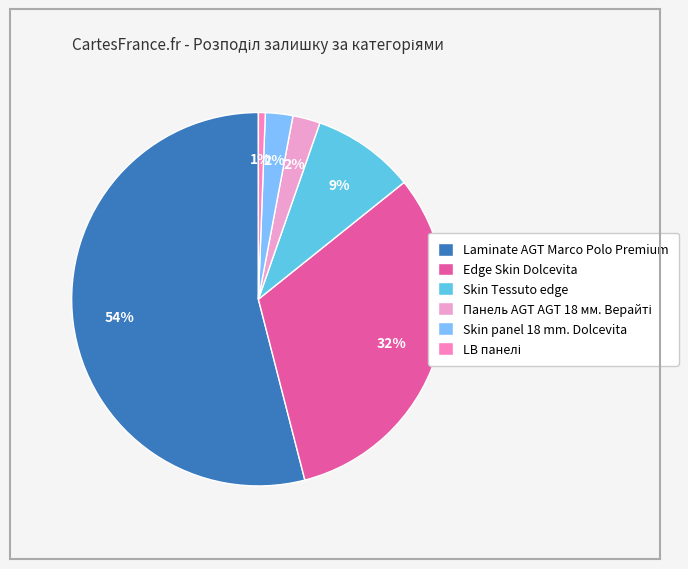

The Skin Tessuto edge slice represents 9% of the pie. True or false?

True